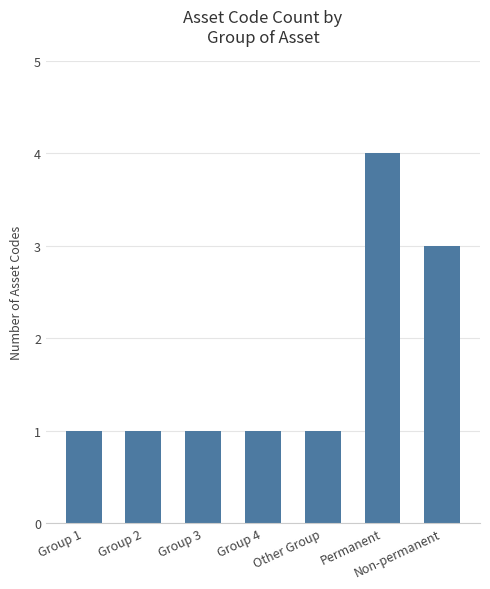

Between Group 4 and Non-permanent, which is larger?

Non-permanent